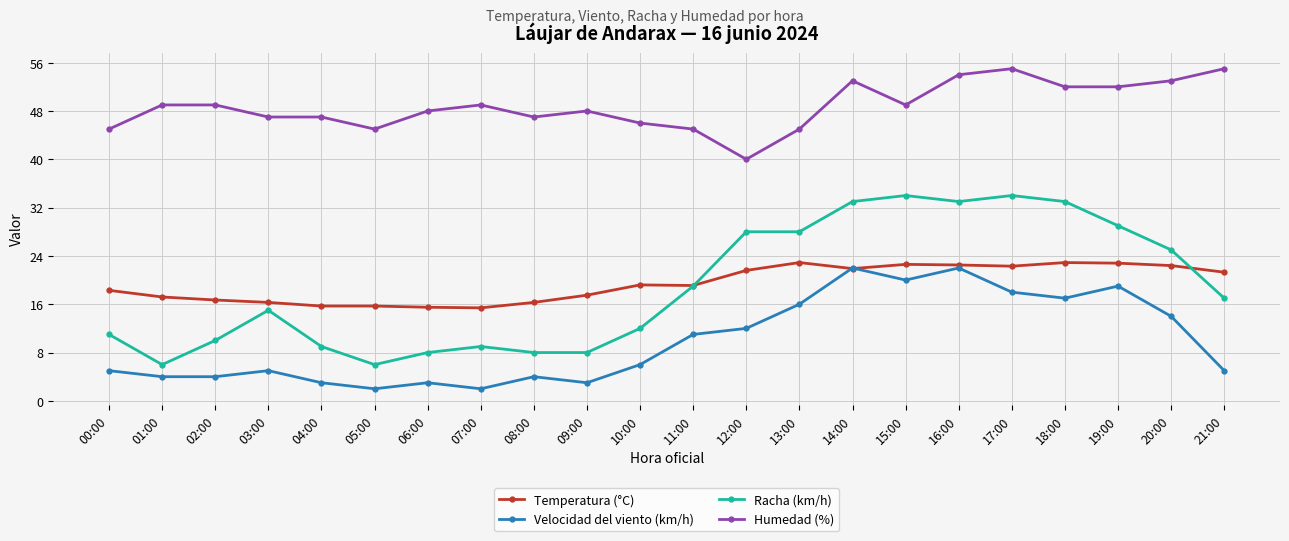

Is it true that Velocidad del viento (km/h) equals 22.0 at 16:00?

True